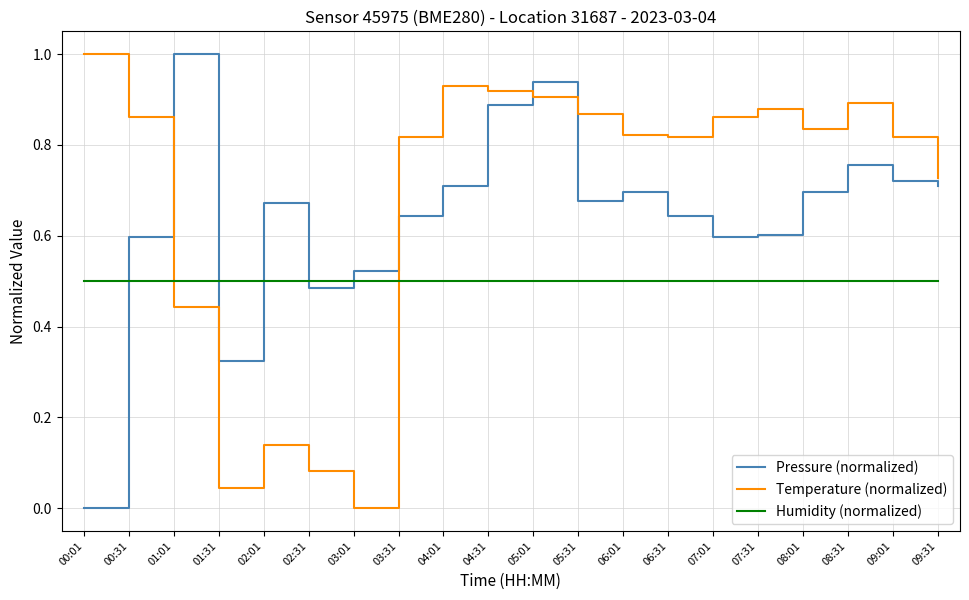

How many lines are shown in the chart?

3